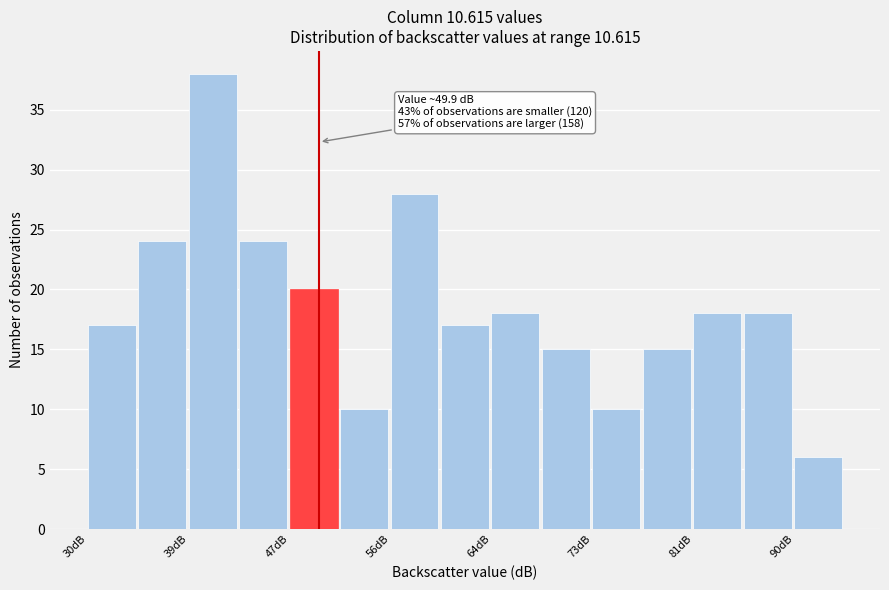

Over which range of the x-axis is the bar tallest?

39 to 43